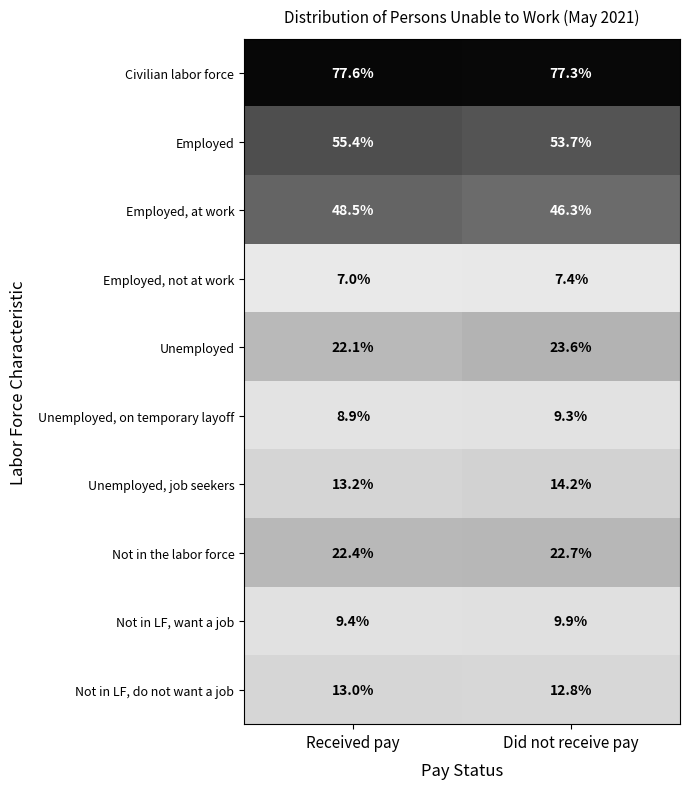

Where is Employed, not at work nearest to the value 7?

Received pay